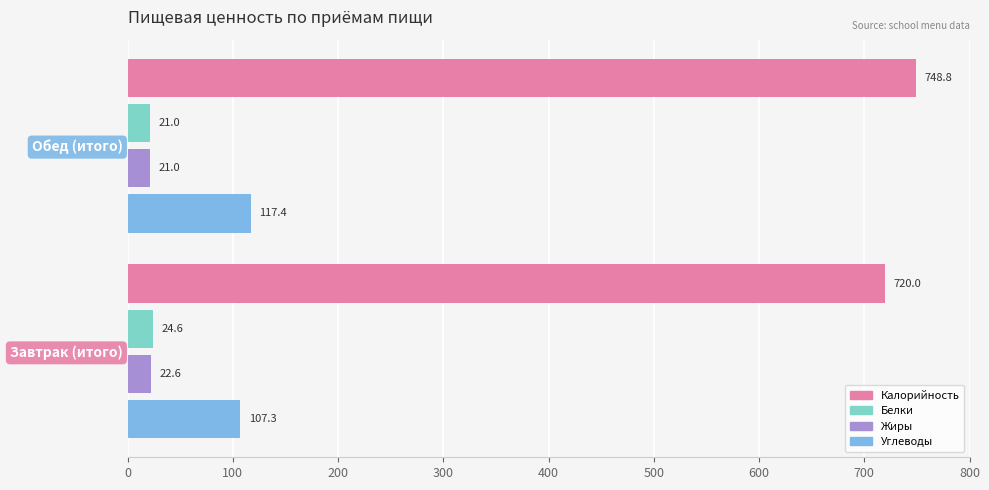

Rank the series at Завтрак (итого) from highest to lowest value.

Калорийность, Углеводы, Белки, Жиры